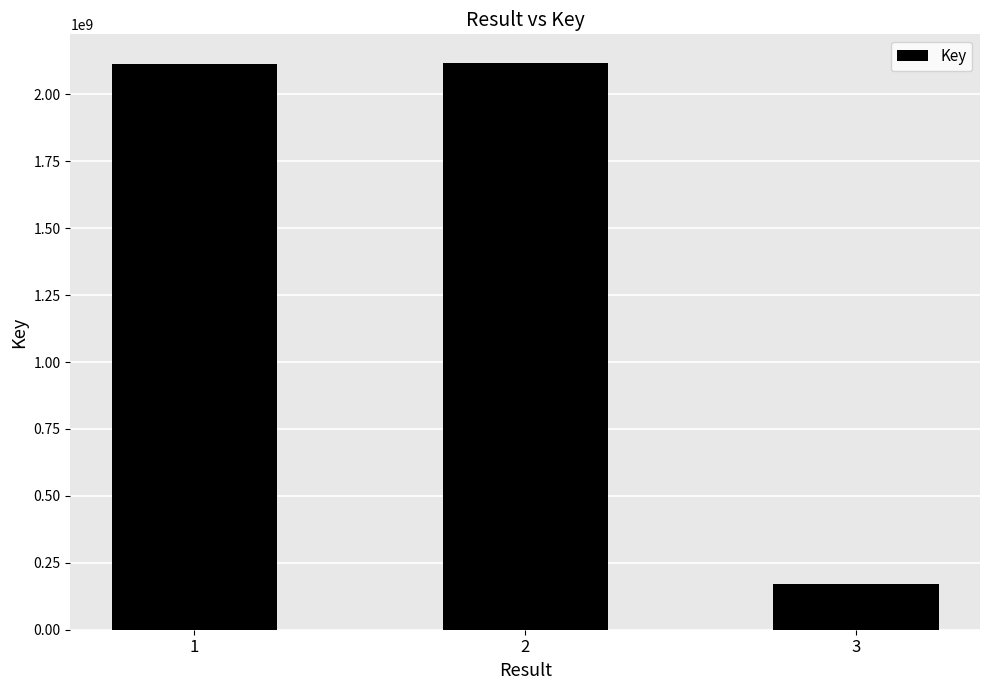

Is it true that the value at 3 is 271818683?

False